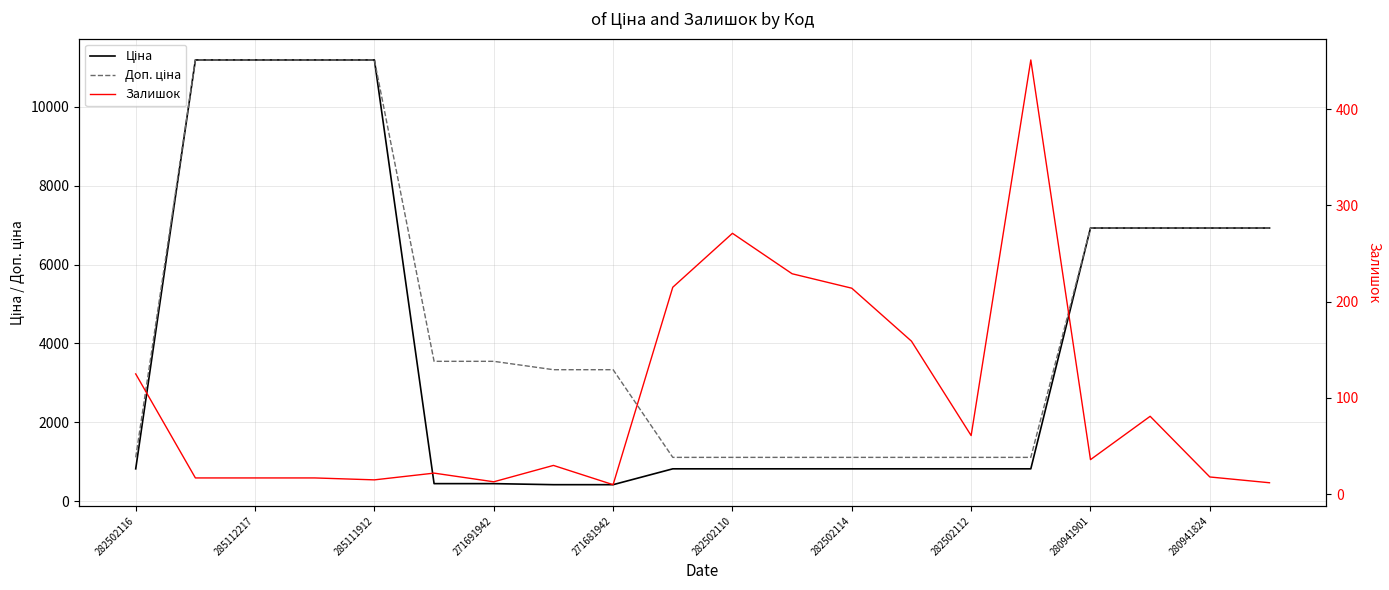

What is the minimum value for Ціна?

416.6